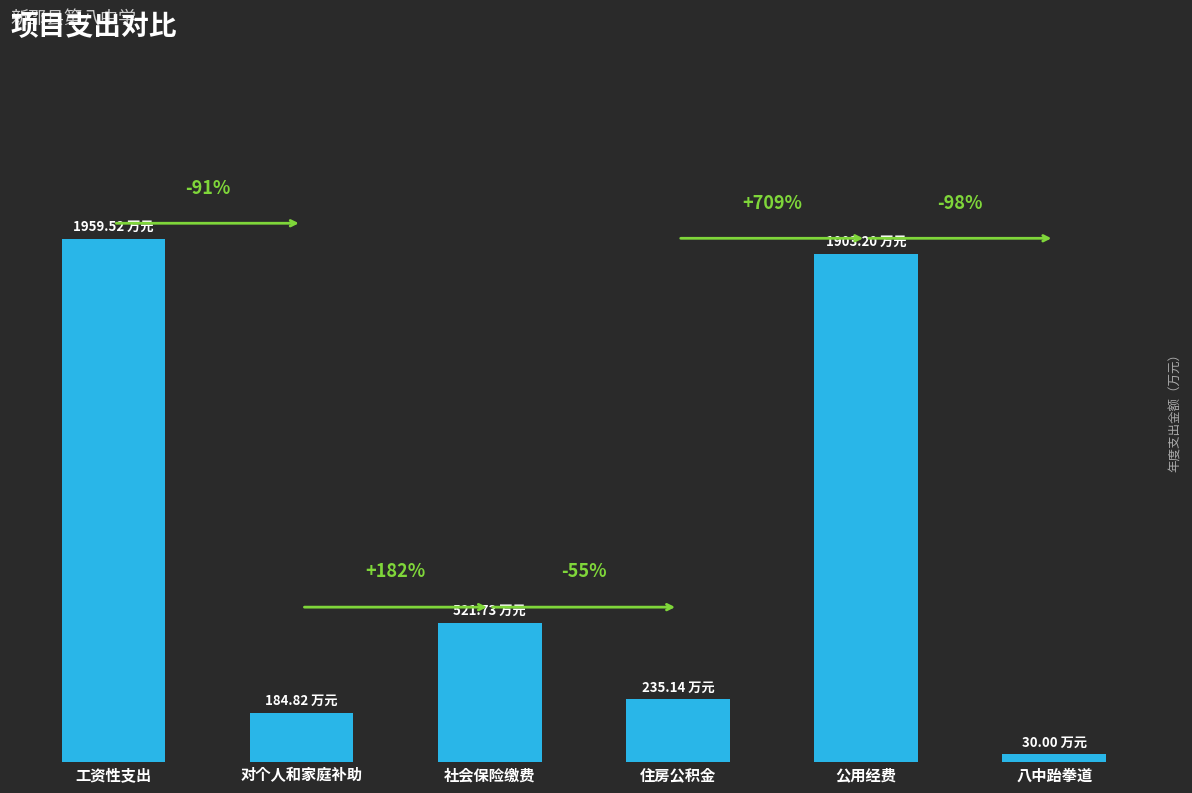

Rank the categories by value from highest to lowest.

工资性支出, 公用经费, 社会保险缴费, 住房公积金, 对个人和家庭补助, 八中跆拳道